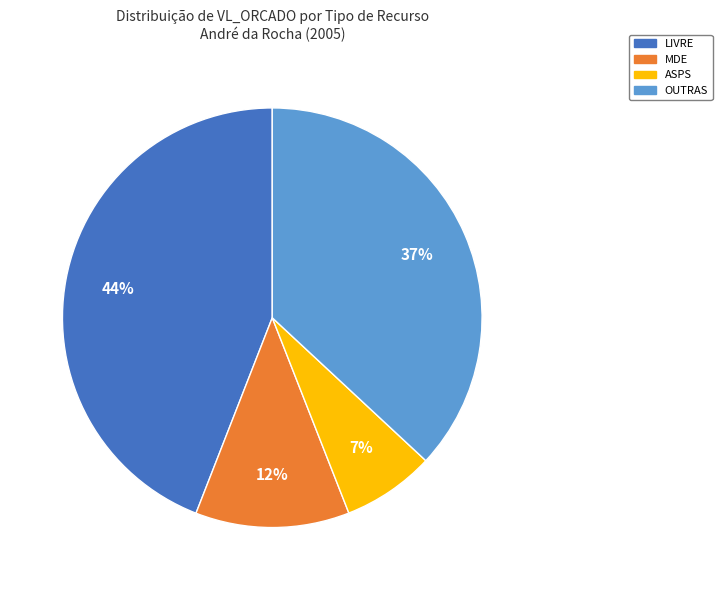

What percentage is the ASPS slice, to the nearest percent?

7%